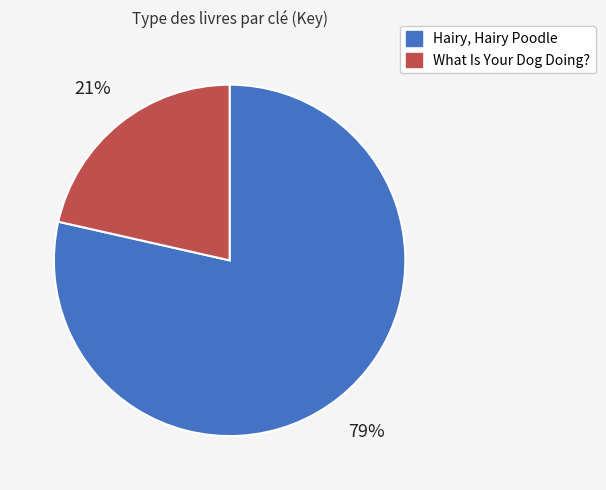

Combined, do Hairy, Hairy Poodle and What Is Your Dog Doing? account for over 50%?

Yes